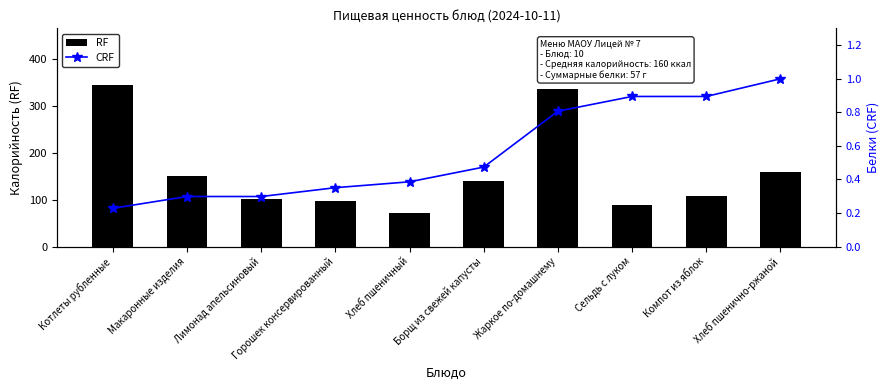

At which category does the chart reach its minimum across all series?

Котлеты рубленные